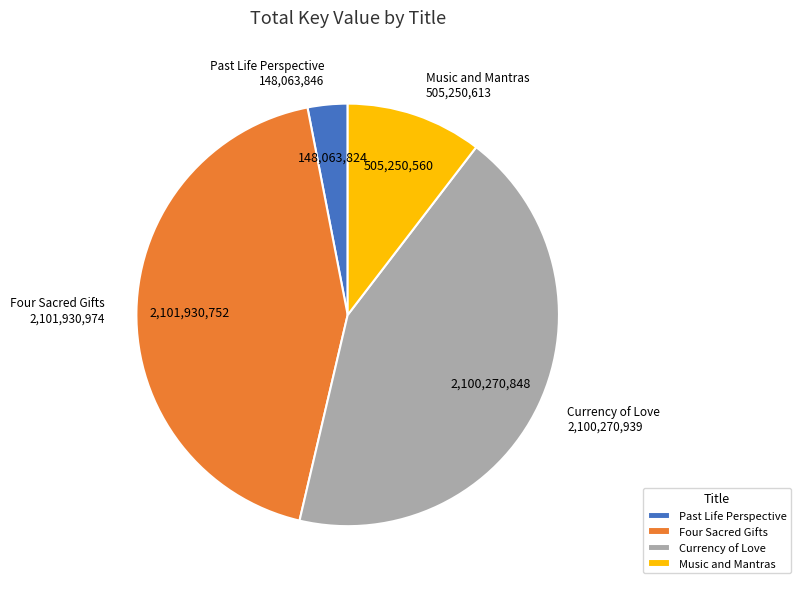

Is Currency of Love the majority of the pie?

No